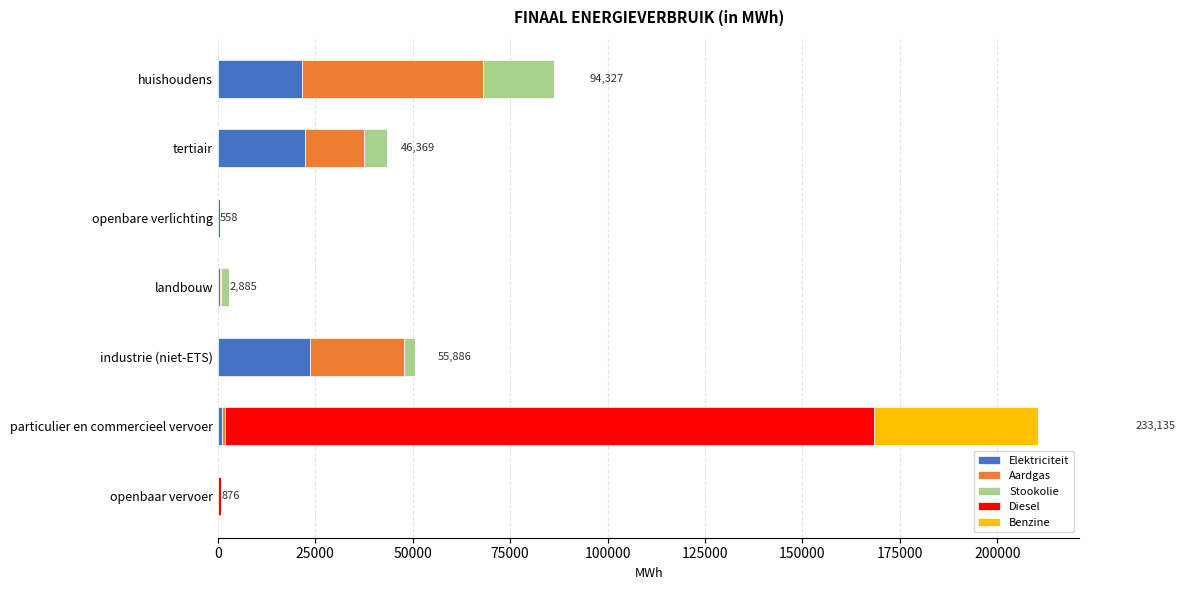

What are all the series names shown in the legend?

Elektriciteit, Aardgas, Stookolie, Diesel, Benzine